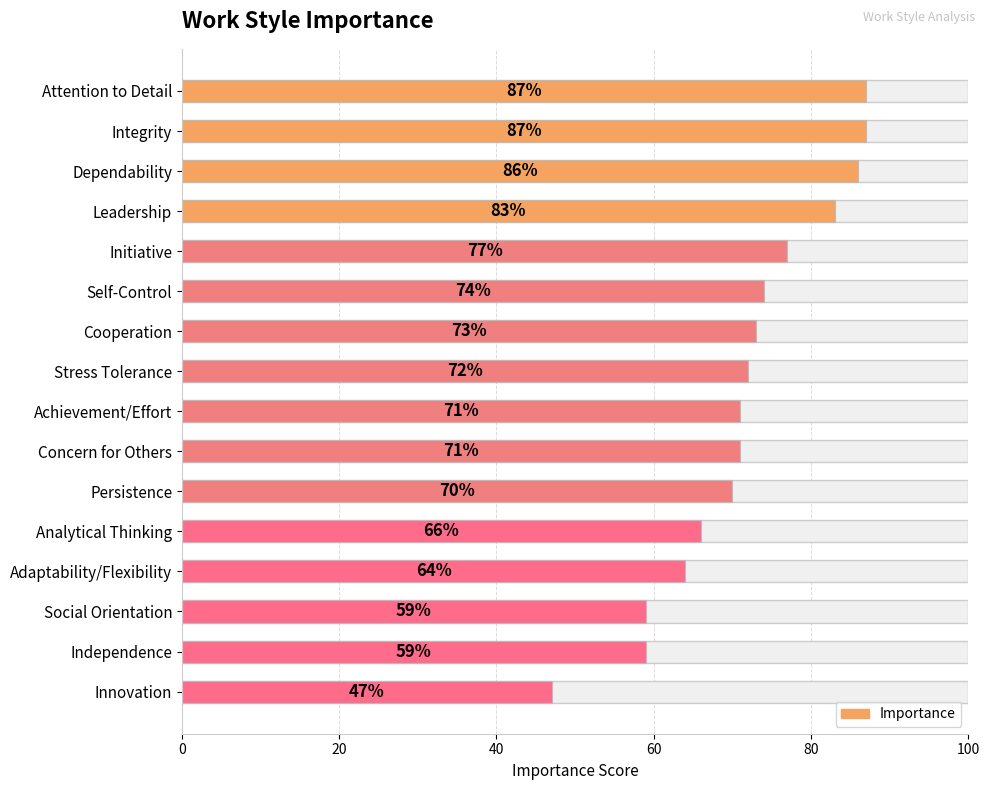

What is the maximum value shown in the chart?

87